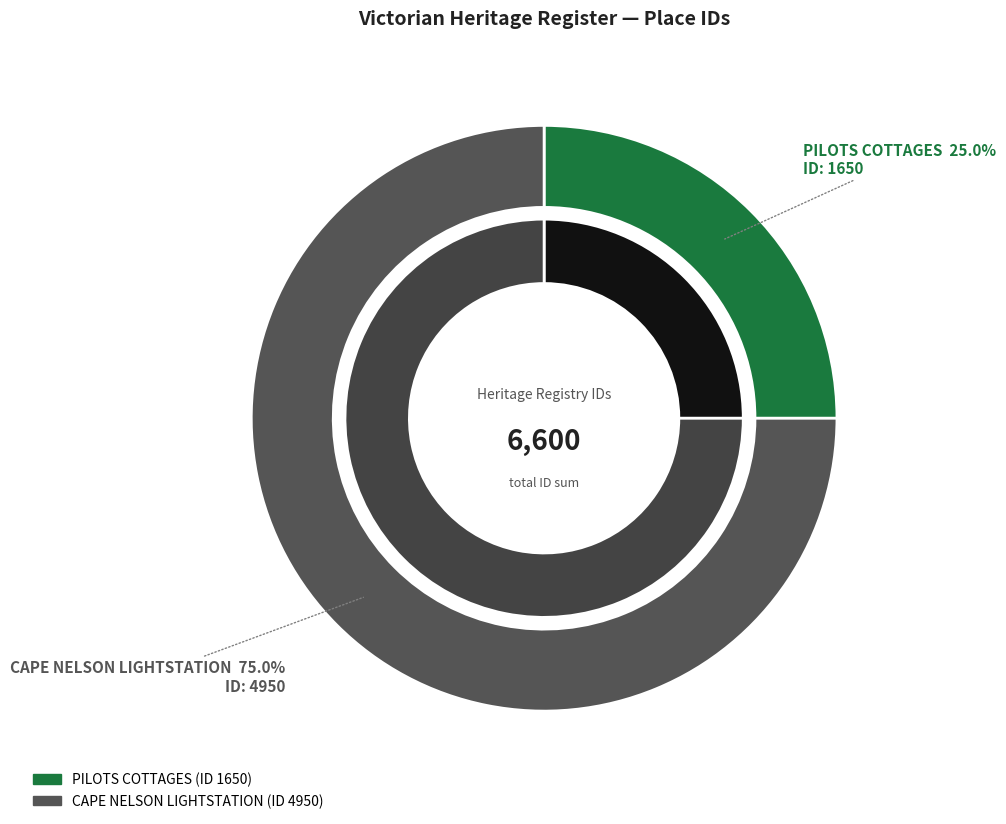

How many segments does this pie chart have?

2